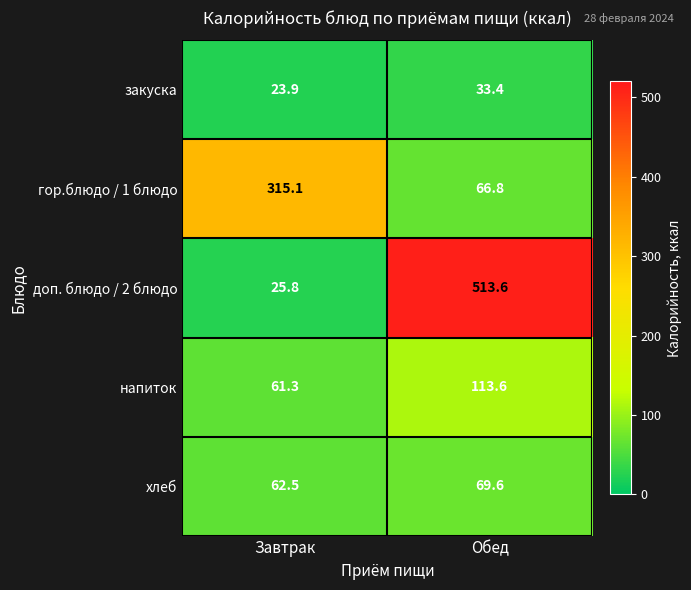

What is the difference between the highest and lowest values at Обед?

480.2